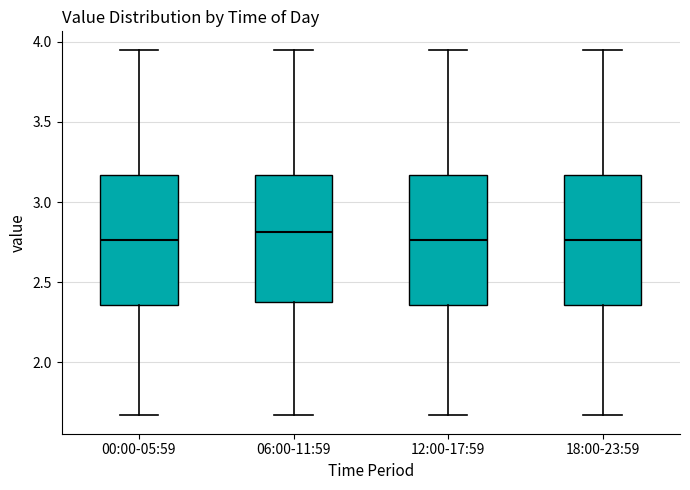

Reading left to right, transcribe this box plot: for each box, give where its median line is, the range the box spans, and where its two whiskers end, as read against the y-axis. The values are not printed on the chart, so give them approximately, as read against the axis.

00:00-05:59: median 2.75, box 2.35 to 3.15, whiskers 1.65 to 3.95
06:00-11:59: median 2.80, box 2.40 to 3.15, whiskers 1.65 to 3.95
12:00-17:59: median 2.75, box 2.35 to 3.15, whiskers 1.65 to 3.95
18:00-23:59: median 2.75, box 2.35 to 3.15, whiskers 1.65 to 3.95